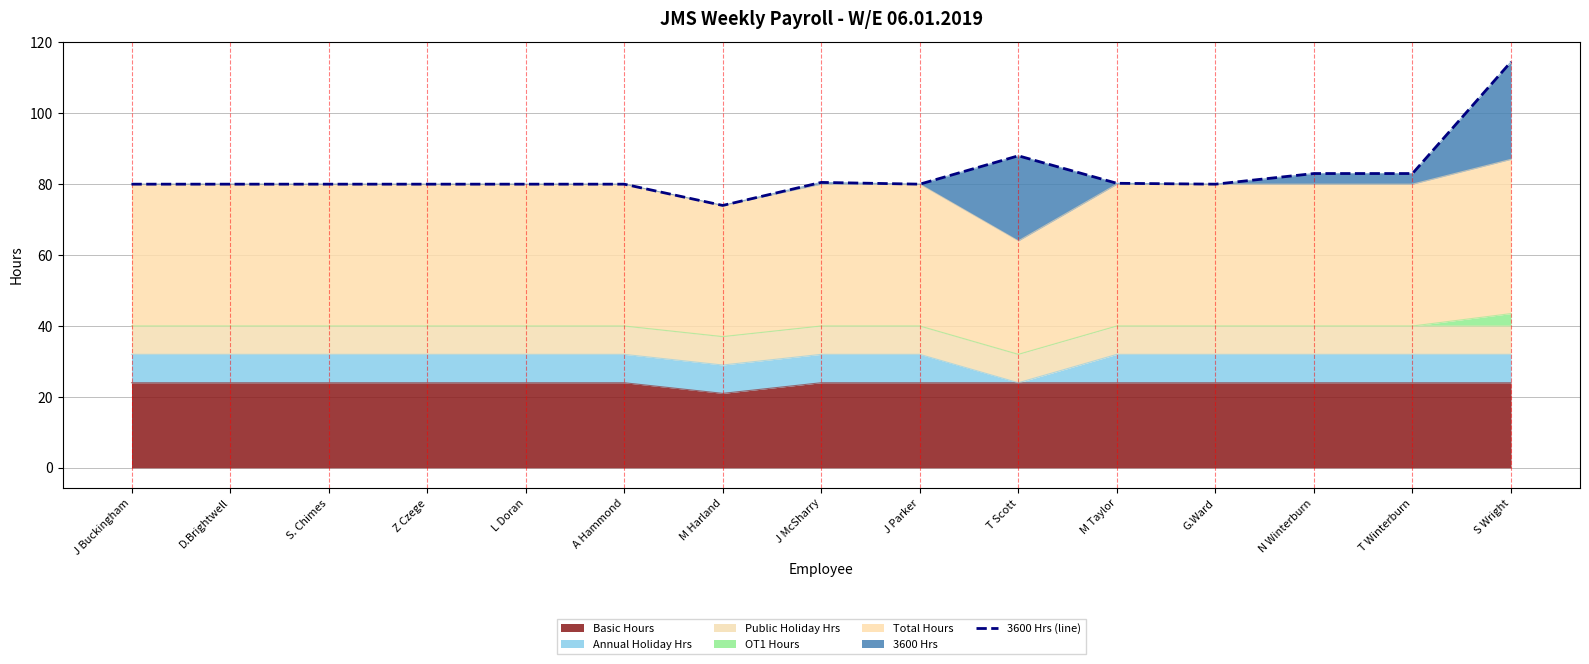

How many values are below 80?

1